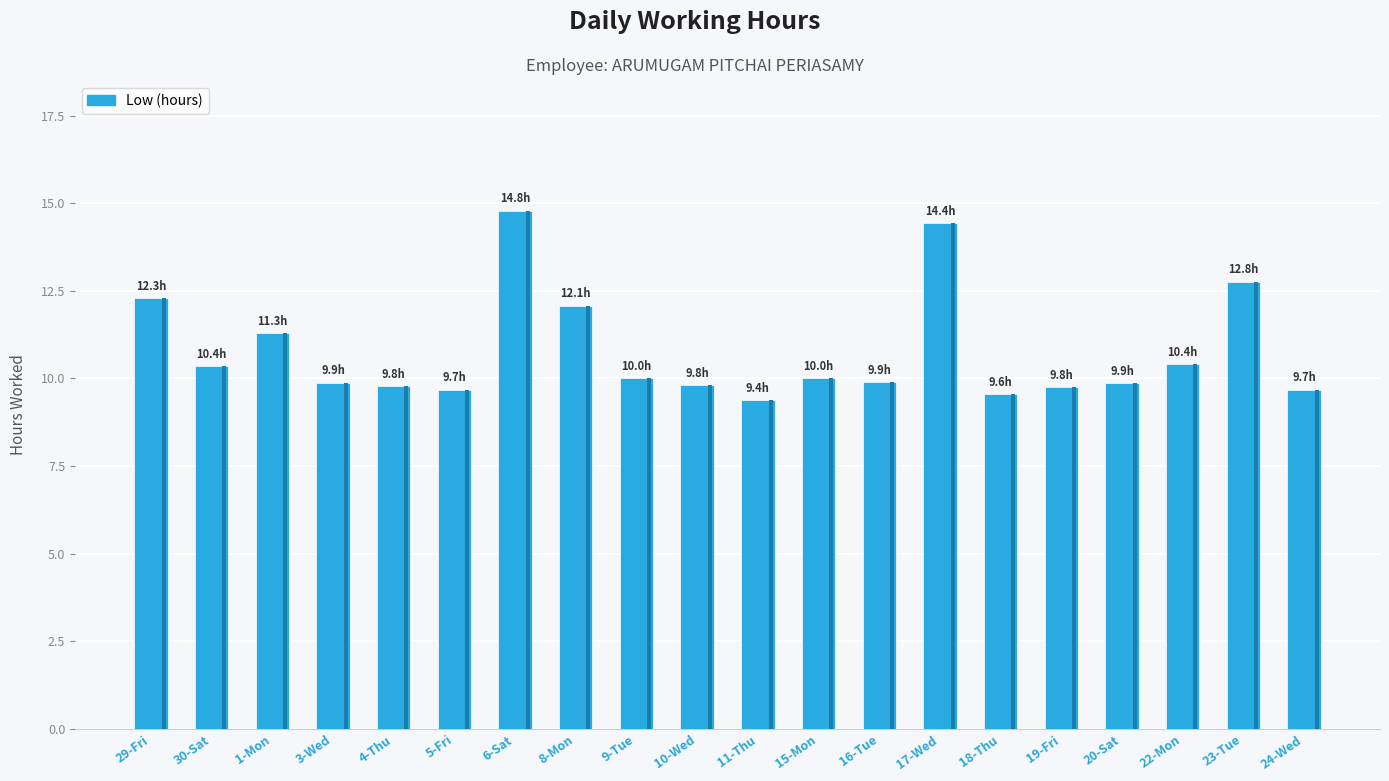

What is the difference between the second highest and second lowest values?

4.9